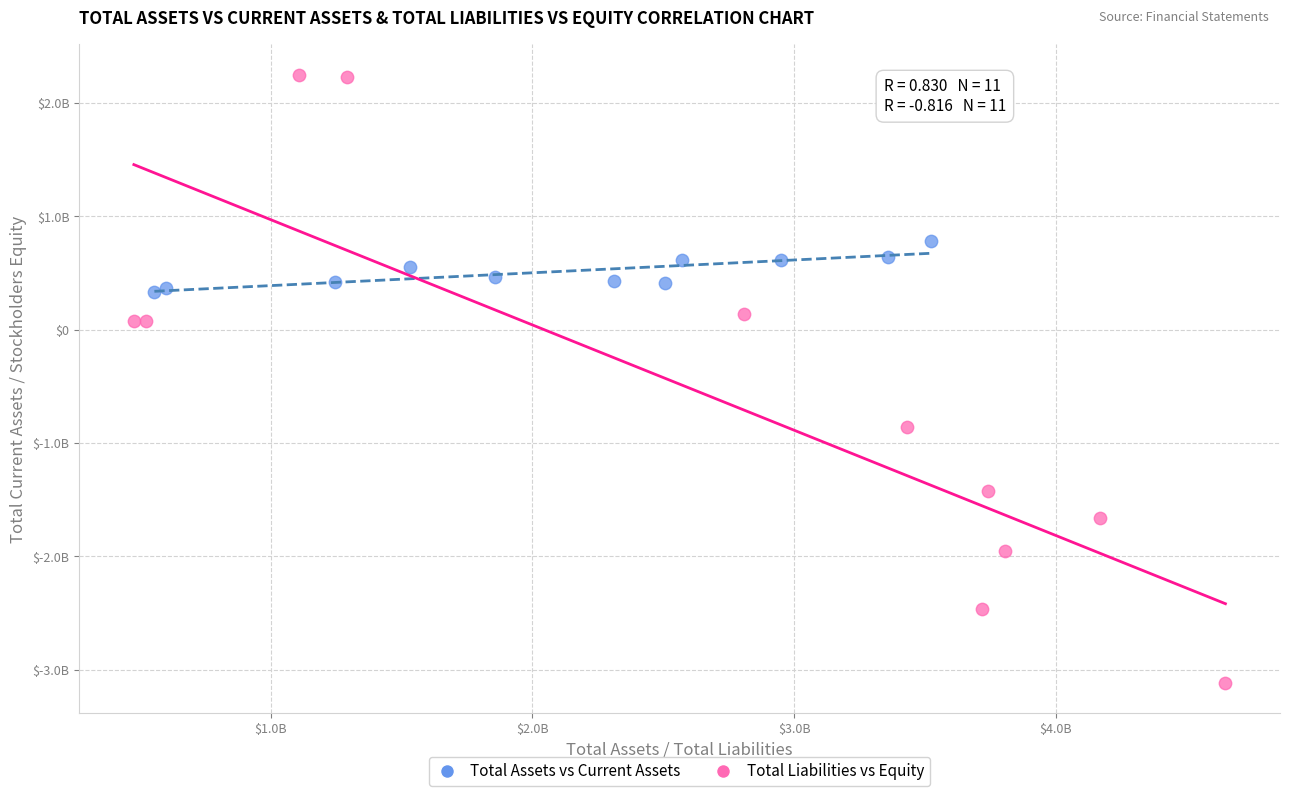

What are all the series names shown in the legend?

Total Assets vs Current Assets, Total Liabilities vs Equity